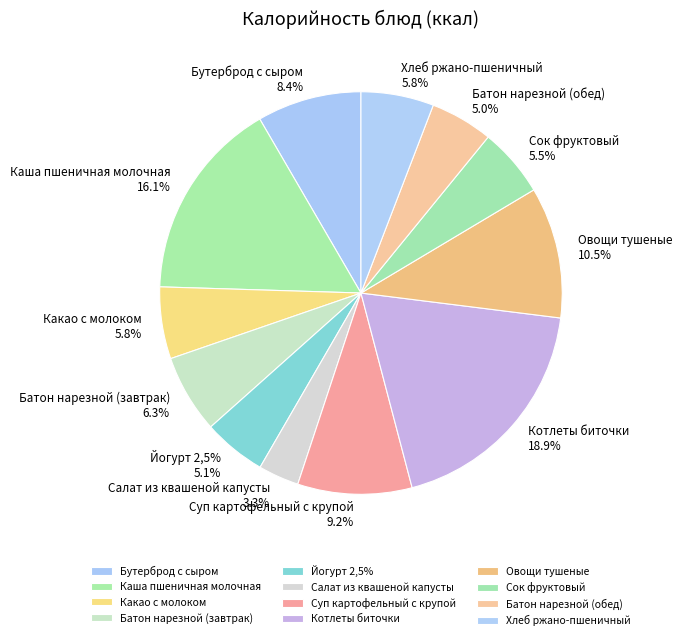

The Суп картофельный с крупой slice represents 1% of the pie. True or false?

False